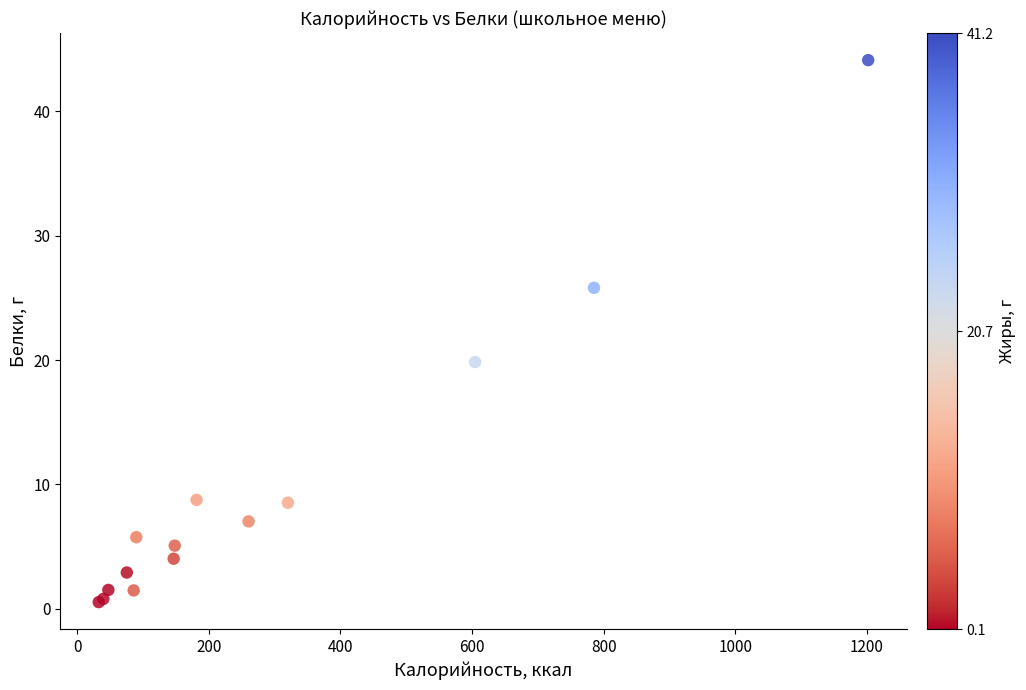

What Y value in the scatter plot is closest to 22?

19.8